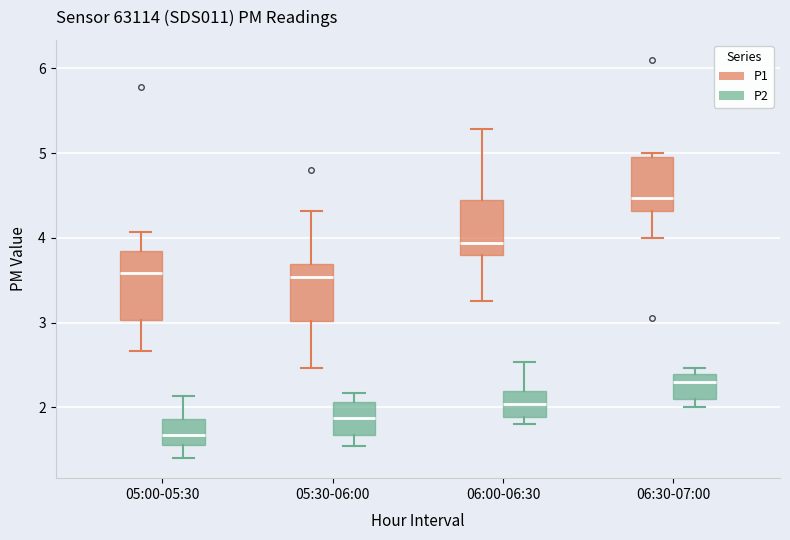

Reading left to right, transcribe this box plot: for each box, give where its median line is, the range the box spans, and where its two whiskers end, as read against the y-axis. The values are not printed on the chart, so give them approximately, as read against the axis.

05:00-05:30 (P1): median 3.6, box 3.0 to 3.9, whiskers 2.7 to 4.1
05:00-05:30 (P2): median 1.7, box 1.6 to 1.9, whiskers 1.4 to 2.1
05:30-06:00 (P1): median 3.5, box 3.0 to 3.7, whiskers 2.5 to 4.3
05:30-06:00 (P2): median 1.9, box 1.7 to 2.1, whiskers 1.6 to 2.2
06:00-06:30 (P1): median 3.9, box 3.8 to 4.5, whiskers 3.3 to 5.3
06:00-06:30 (P2): median 2.0, box 1.9 to 2.2, whiskers 1.8 to 2.5
06:30-07:00 (P1): median 4.5, box 4.3 to 5.0, whiskers 4.0 to 5.0 (just above the box's upper edge)
06:30-07:00 (P2): median 2.3, box 2.1 to 2.4, whiskers 2.0 to 2.5